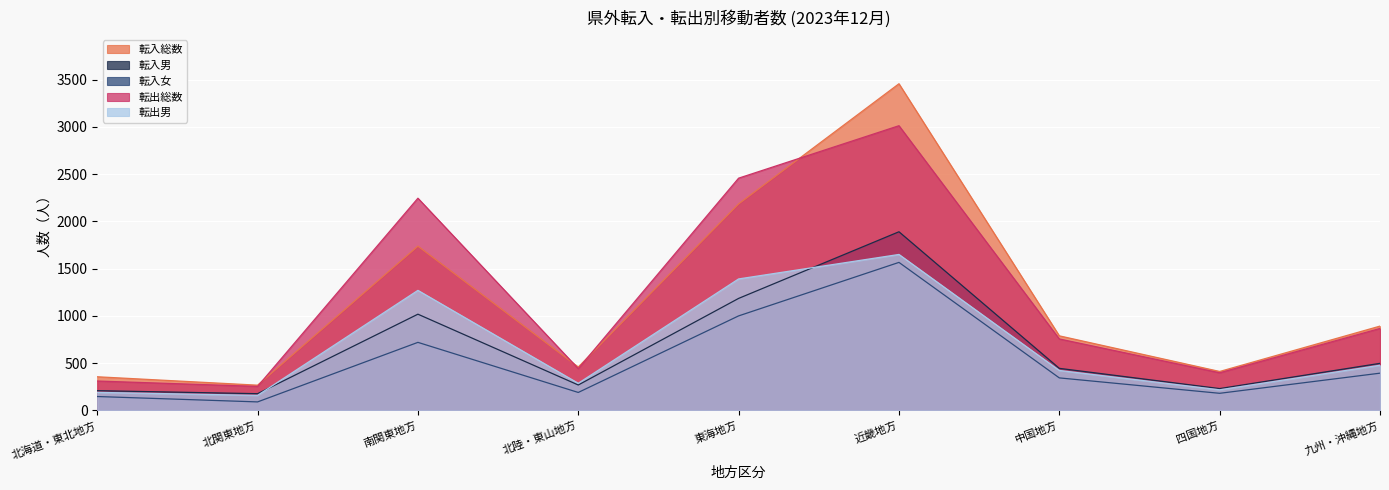

How many lines are shown in the chart?

5